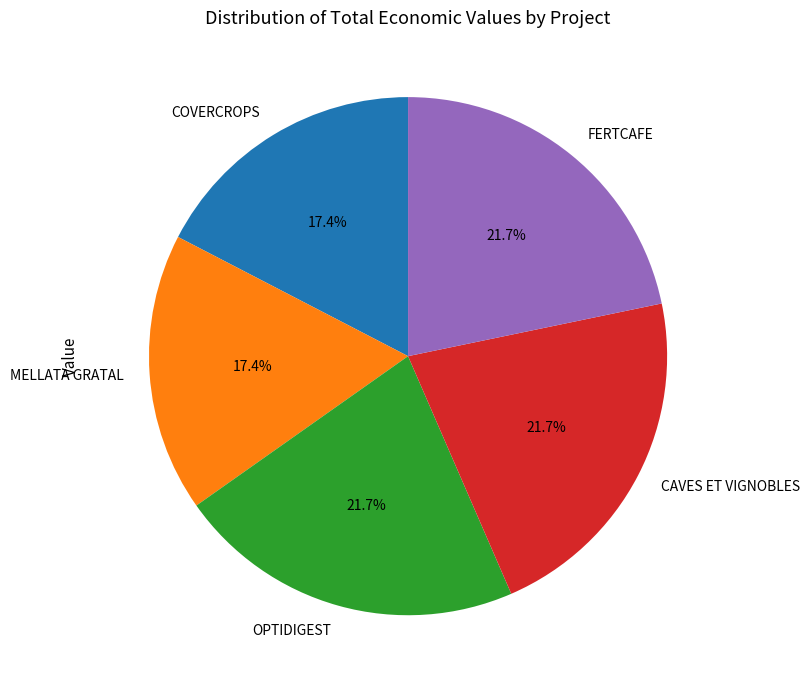

Approximately how many times larger is the value at OPTIDIGEST compared to FERTCAFE?

1.0